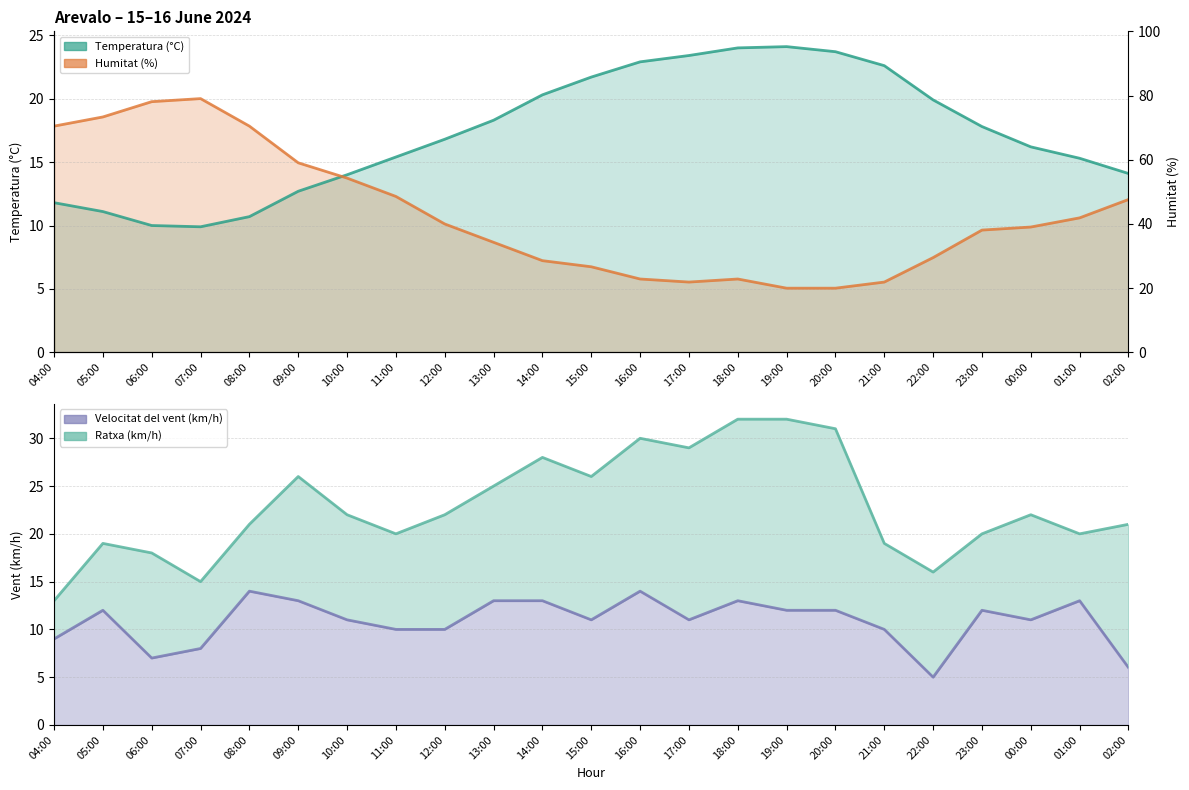

Between which two adjacent categories do Ratxa (km/h) and Temperatura (°C) first intersect?

20:00 and 21:00